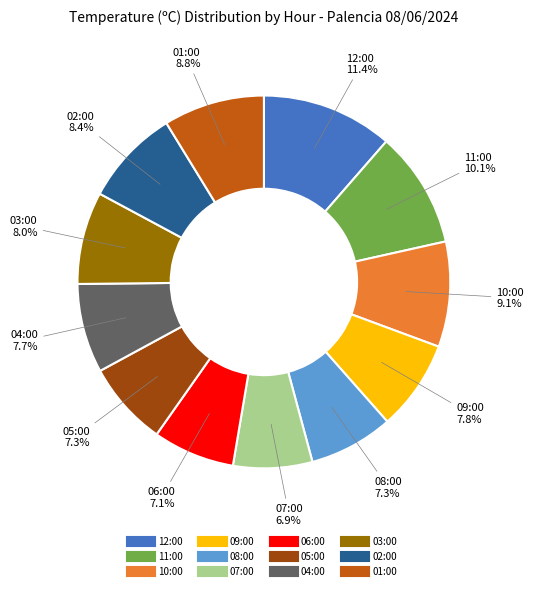

To the nearest percent, what portion does 02:00 represent?

8%